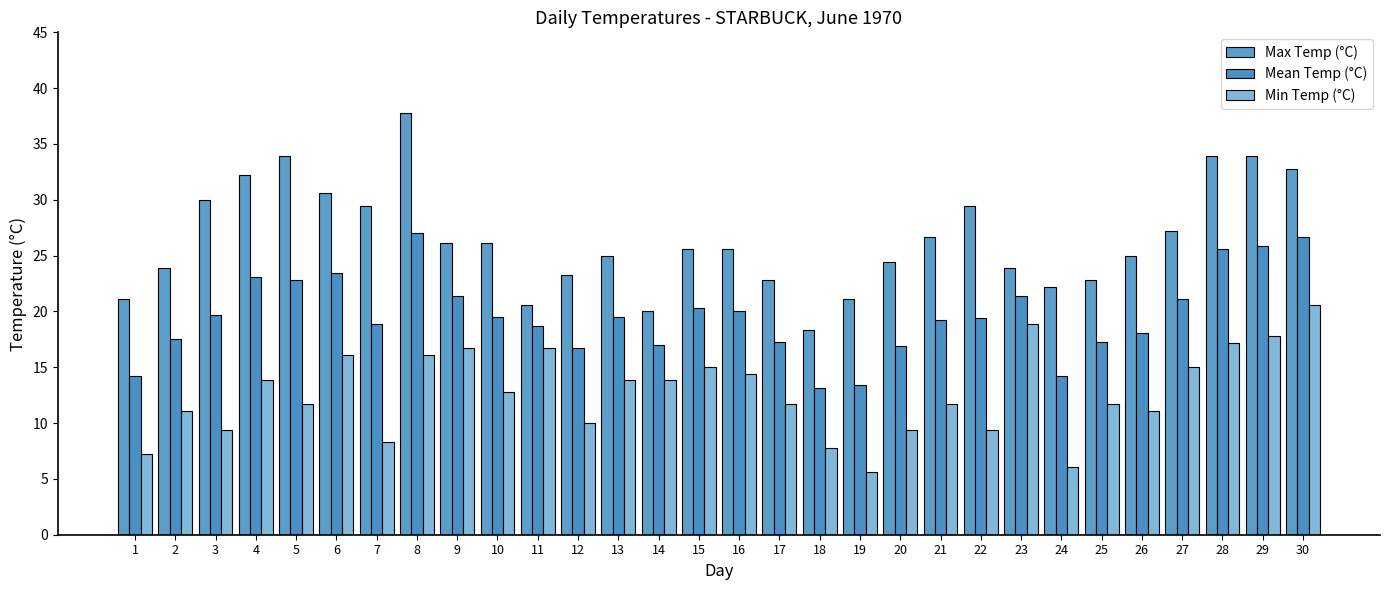

Where is Min Temp (°C) nearest to the value 13?

10